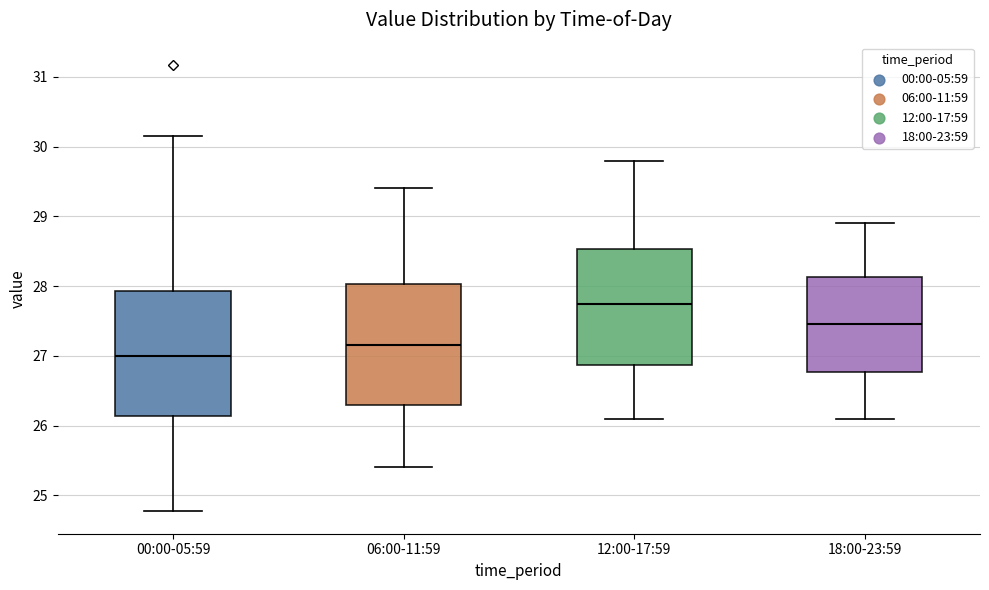

Where is the upper edge of the box for 12:00-17:59 on the y-axis? The values are not printed on the chart, so give them approximately, as read against the axis.

28.5